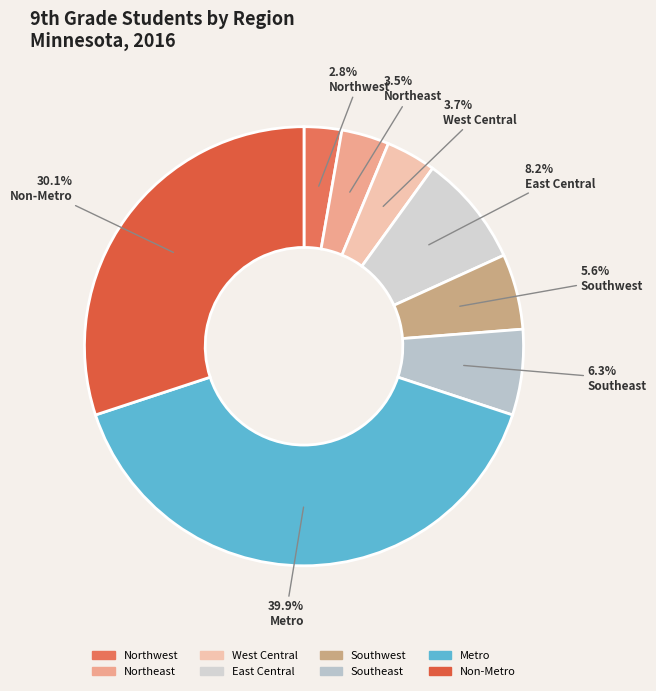

Approximately how many times larger is the value at Non-Metro compared to Southwest?

5.4